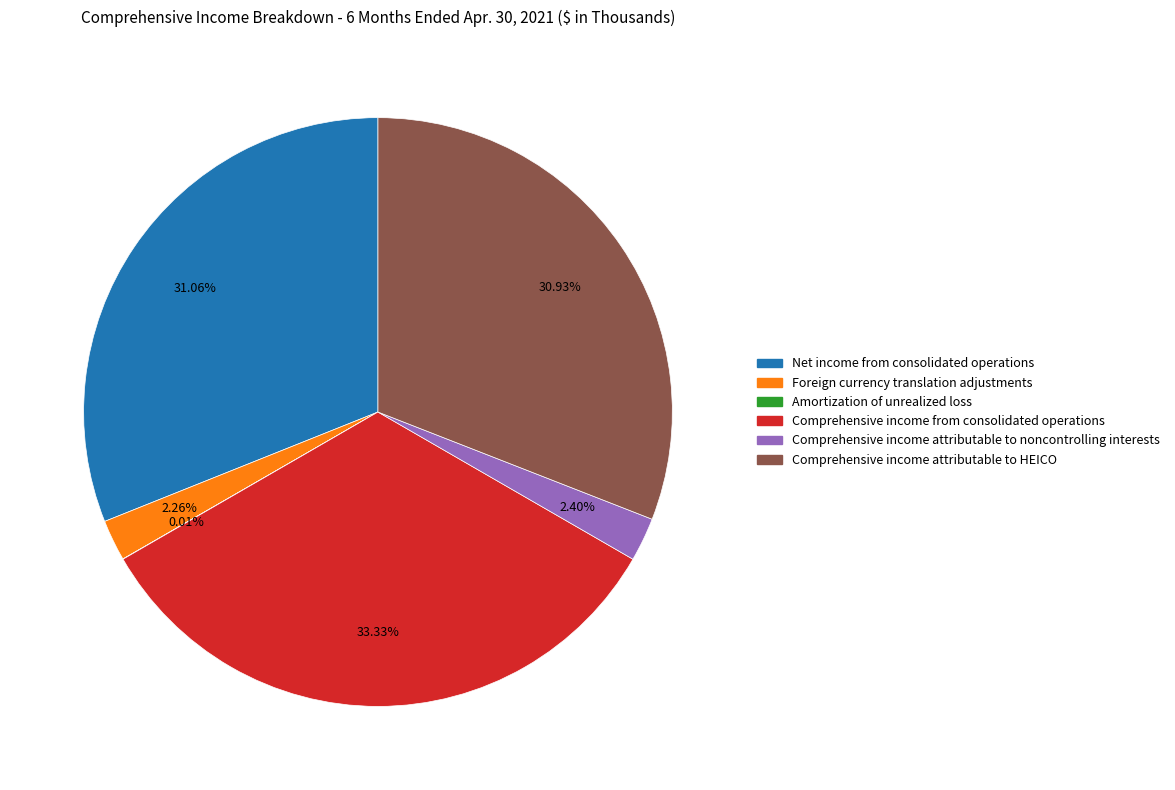

Is it true that Comprehensive income attributable to HEICO is 24% of the pie?

False